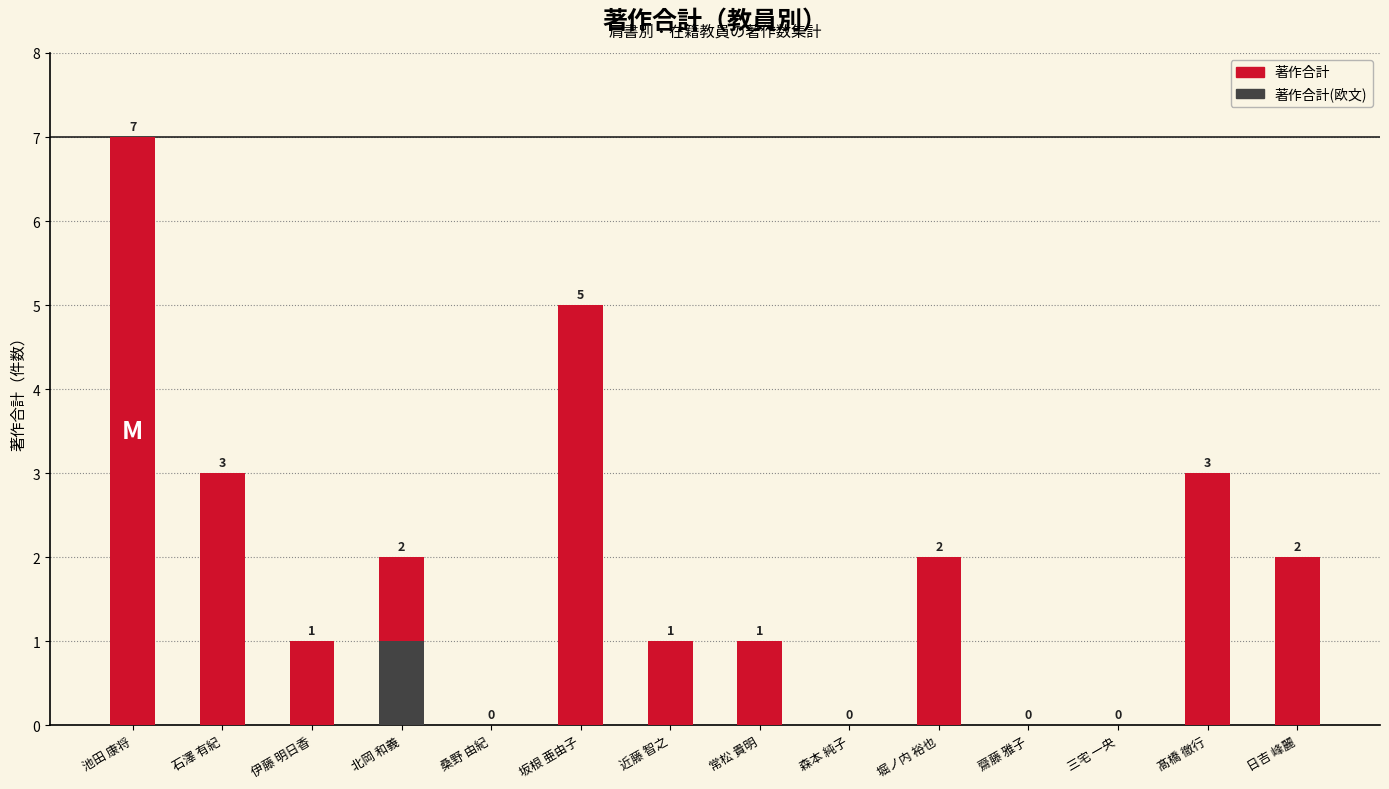

Which series has the widest spread of values?

著作合計